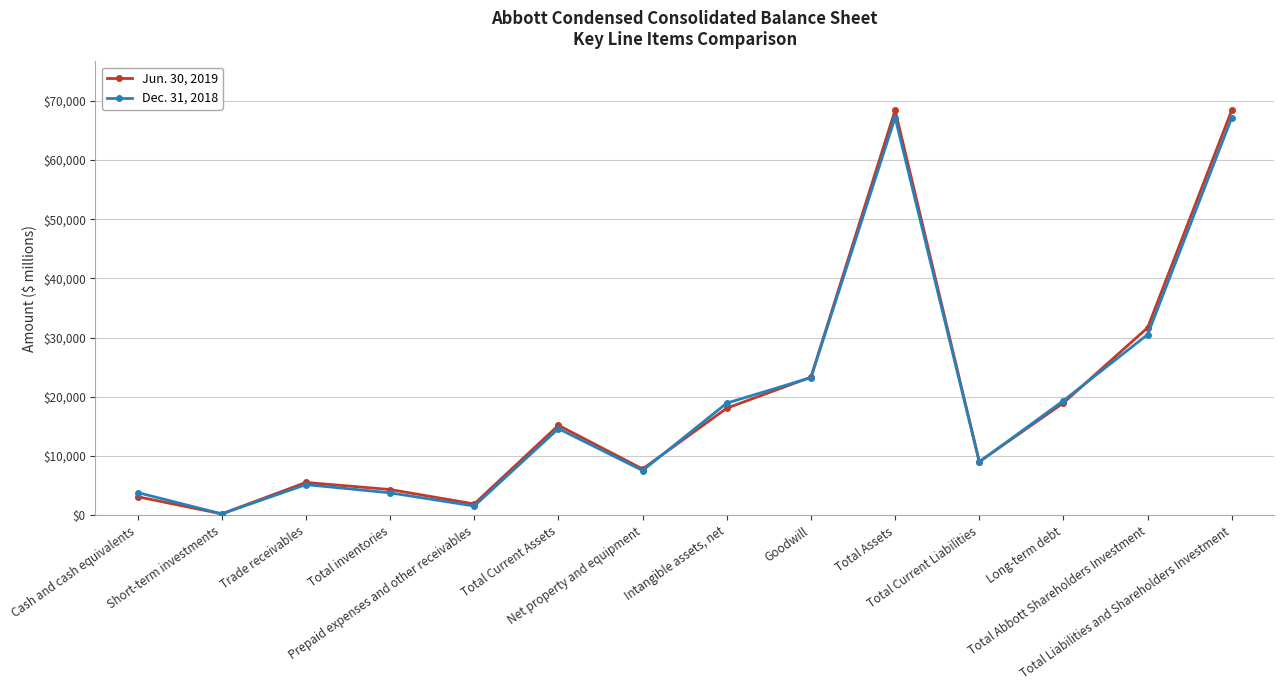

Does the chart display data point markers on the line(s)?

Yes